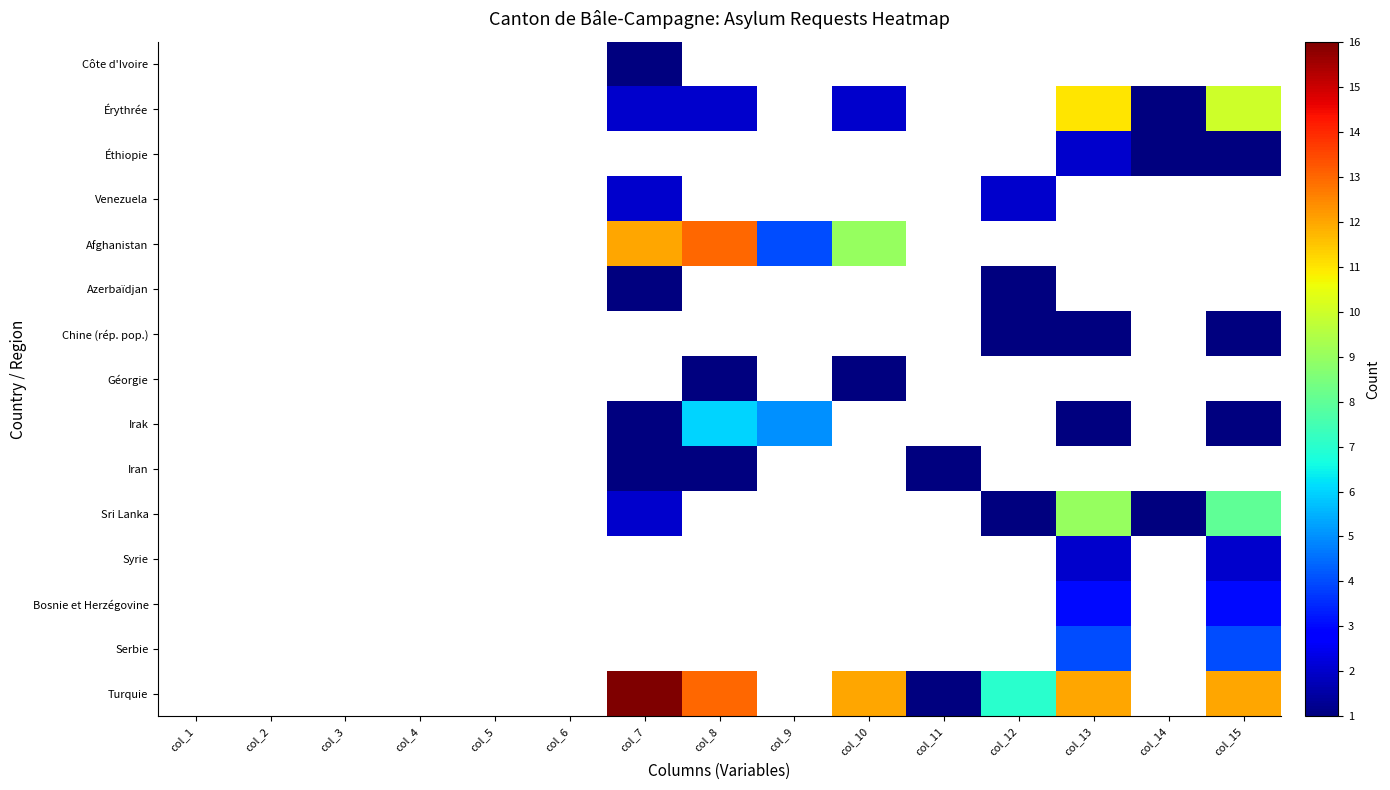

How many categories are shown in the chart?

15